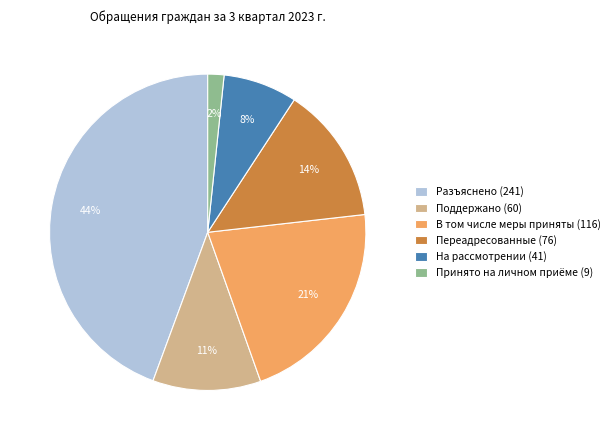

What is the largest slice in the pie chart?

Разъяснено (241)